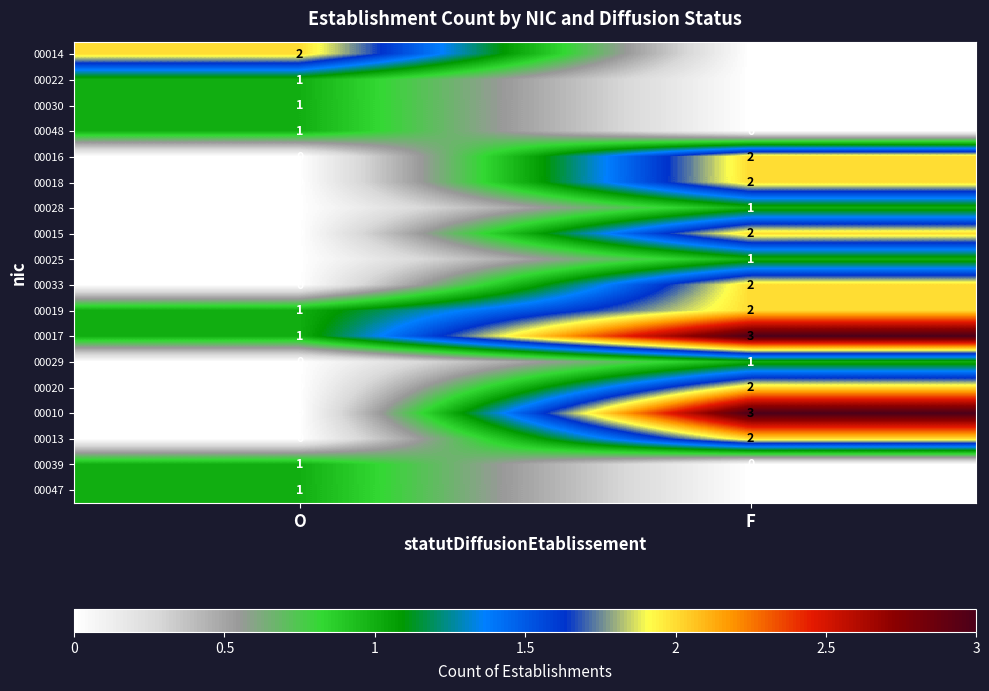

Which series has the largest range (max minus min)?

00010